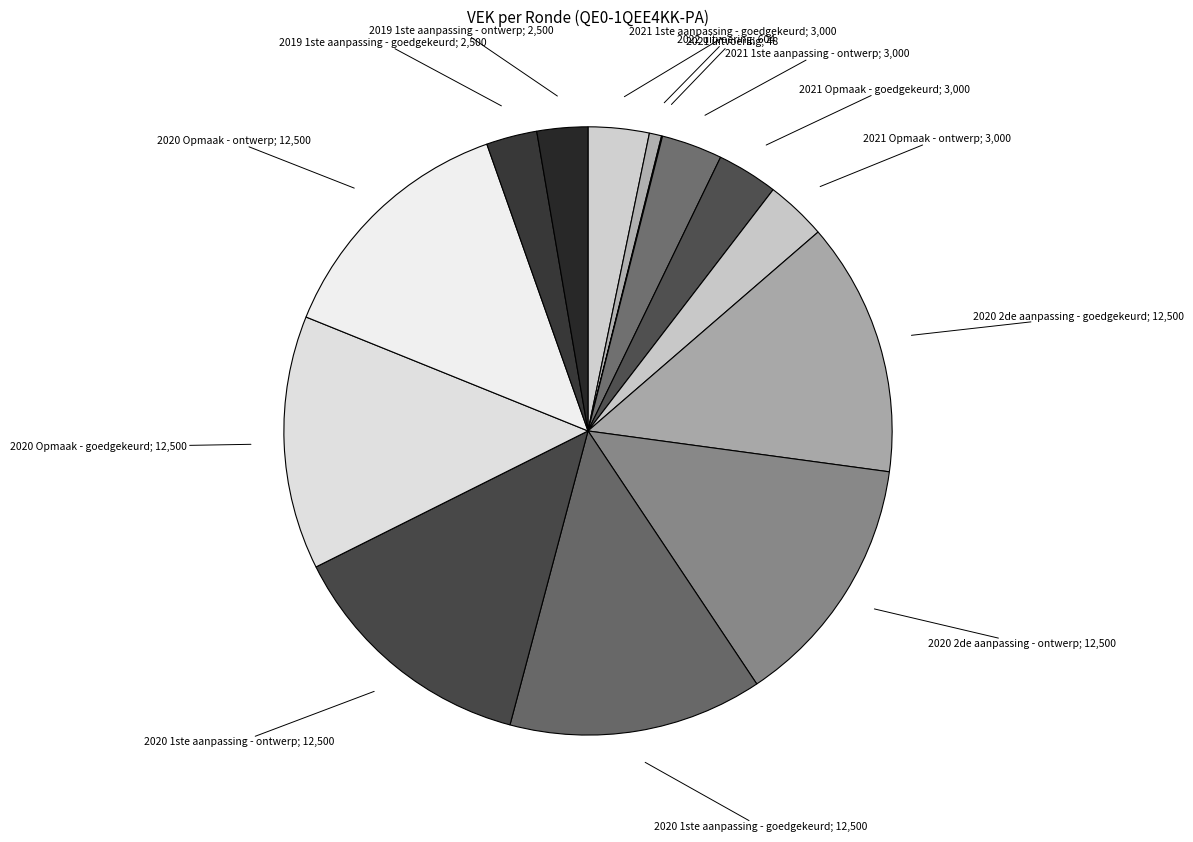

Is there a majority slice in this chart?

No